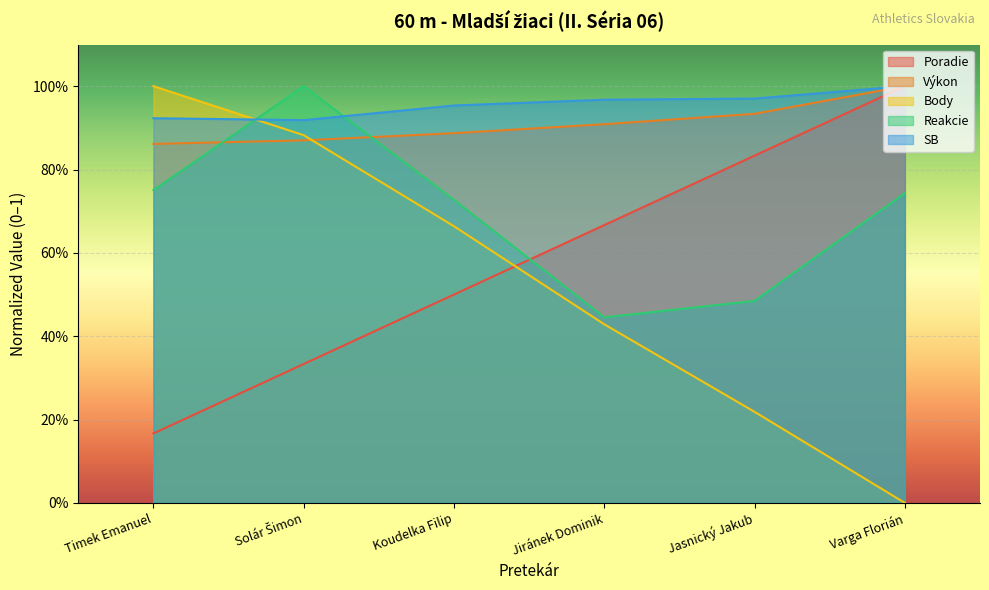

How many intersections are there between Reakcie and Body?

1